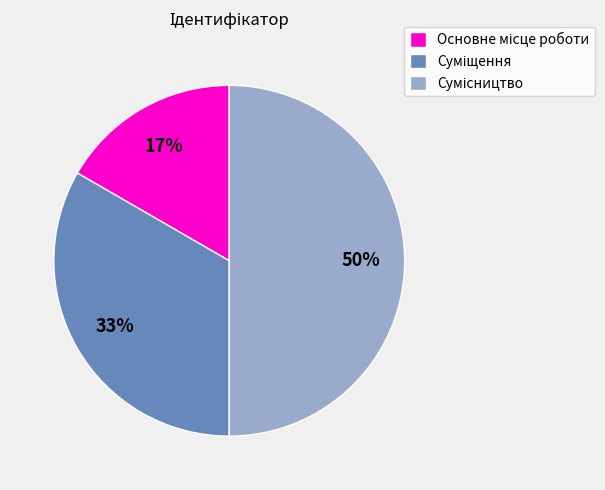

To the nearest percent, what is the difference between the largest and smallest slice percentages?

33%